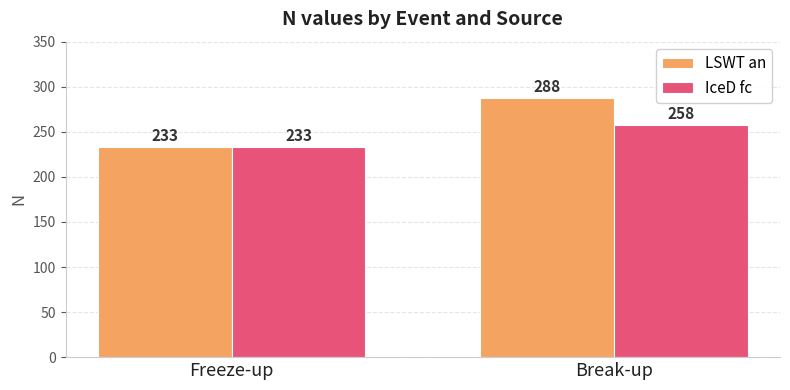

Reading left to right, list all the values displayed in this chart.

LSWT an: 233	288
IceD fc: 233	258